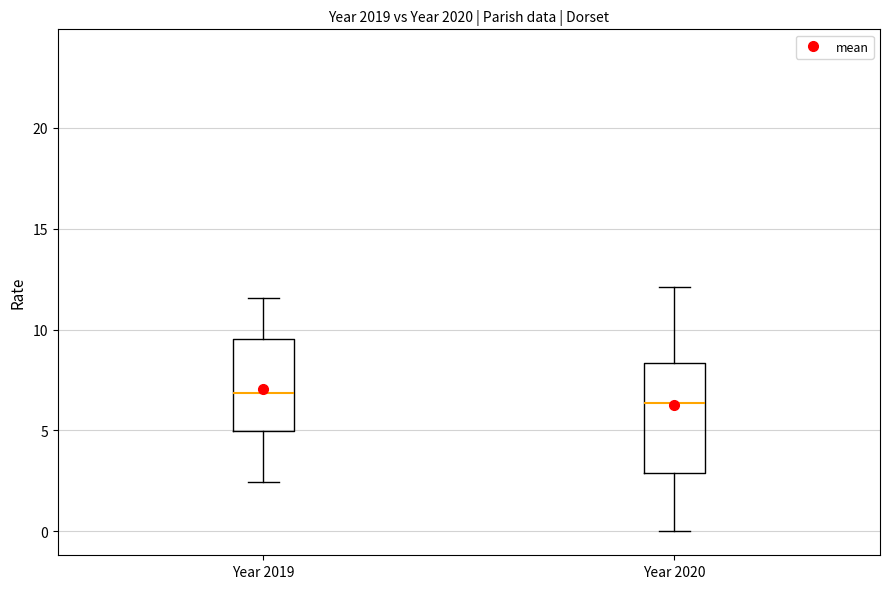

Reading left to right, read every box against the y-axis: the position of its median line, the range the box covers, and the ends of its whiskers. The values are not printed on the chart, so give them approximately, as read against the axis.

Year 2019: median 7.0, box 5.0 to 9.5, whiskers 2.5 to 11.5
Year 2020: median 6.5, box 3.0 to 8.5, whiskers 0.0 to 12.0